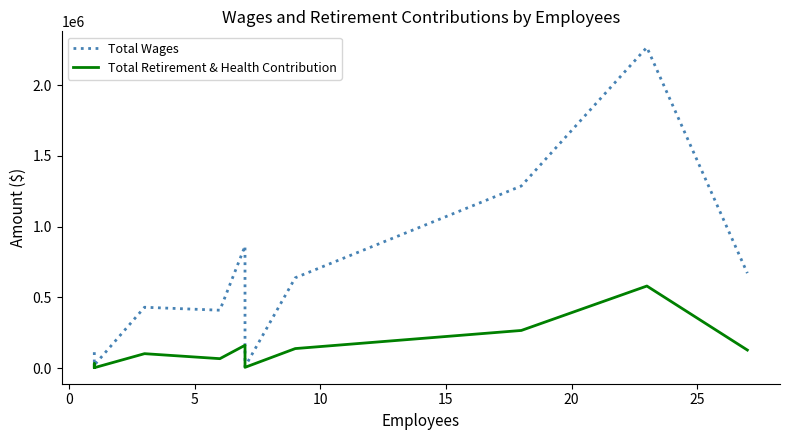

True or false: Total Retirement & Health Contribution and Total Wages intersect in this chart.

False